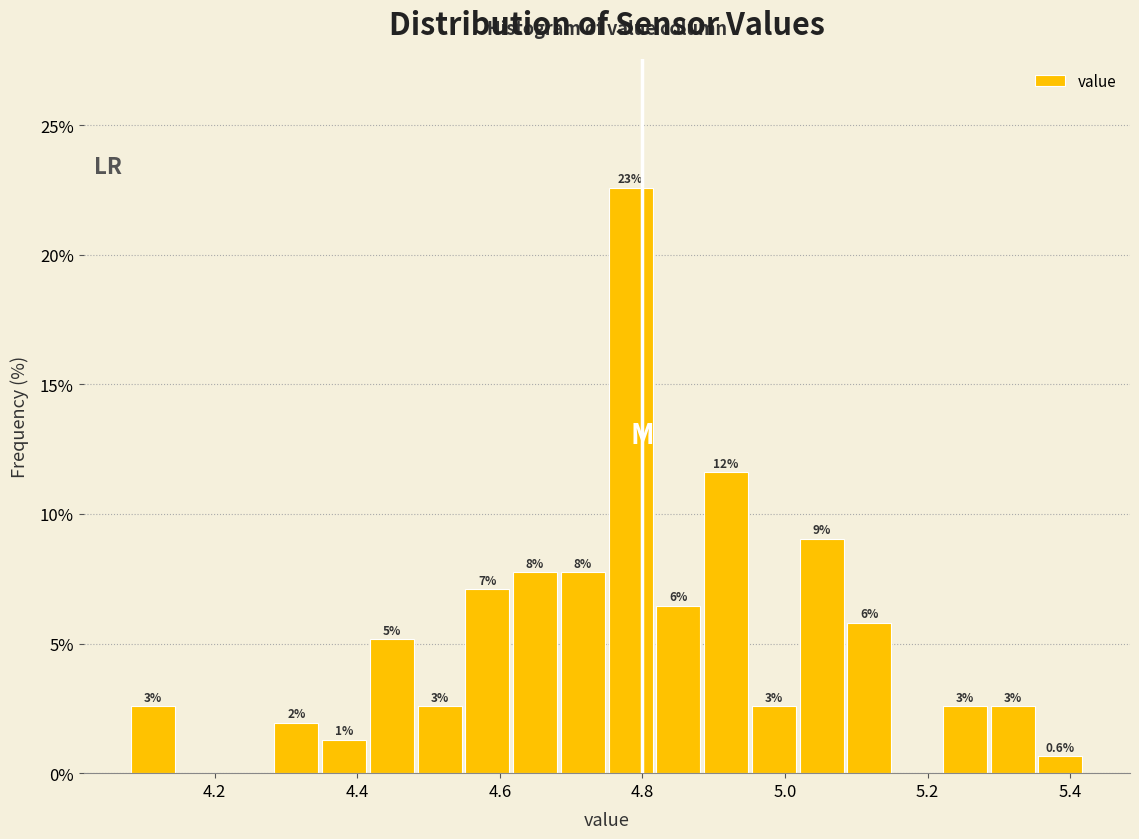

Read against the x-axis, roughly where is the centre of the tallest bar?

4.78